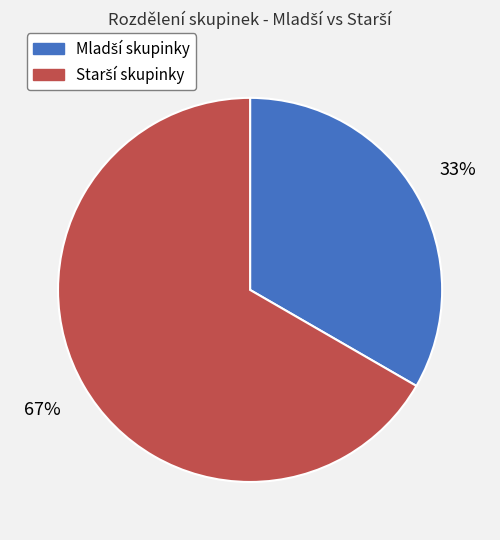

Is there any slice that represents more than half of the pie?

Yes